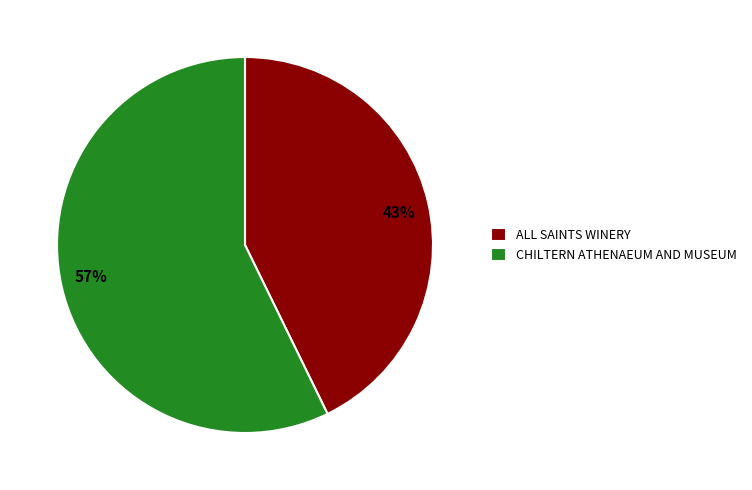

Between CHILTERN ATHENAEUM AND MUSEUM and ALL SAINTS WINERY, which is larger?

CHILTERN ATHENAEUM AND MUSEUM